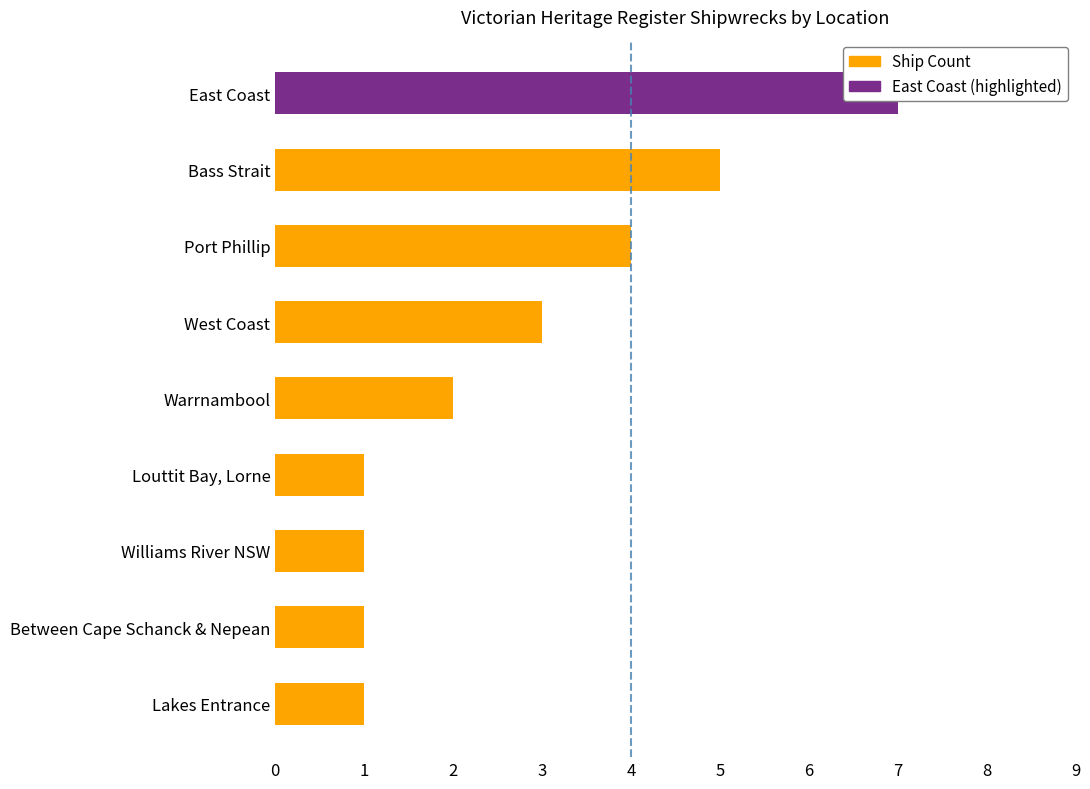

What is the average value?

3